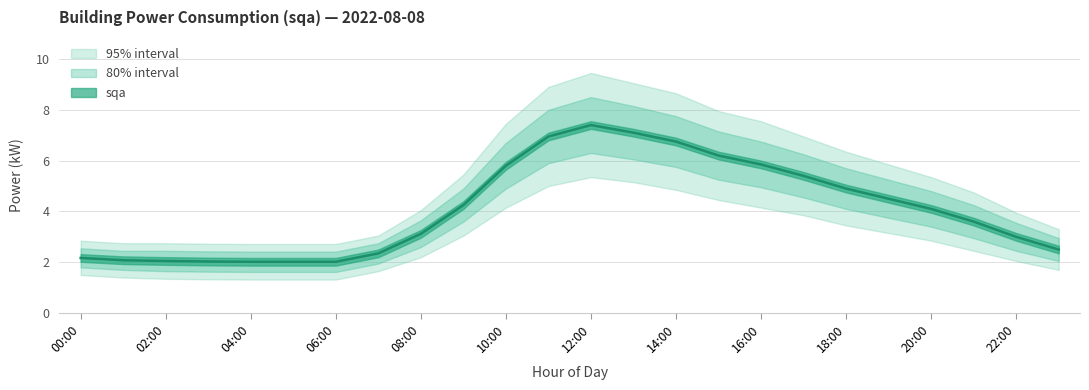

Rank the categories by value from highest to lowest.

12:00, 13:00, 11:00, 14:00, 15:00, 16:00, 10:00, 17:00, 18:00, 19:00, 09:00, 20:00, 21:00, 08:00, 22:00, 23:00, 07:00, 00:00, 01:00, 02:00, 03:00, 04:00, 05:00, 06:00